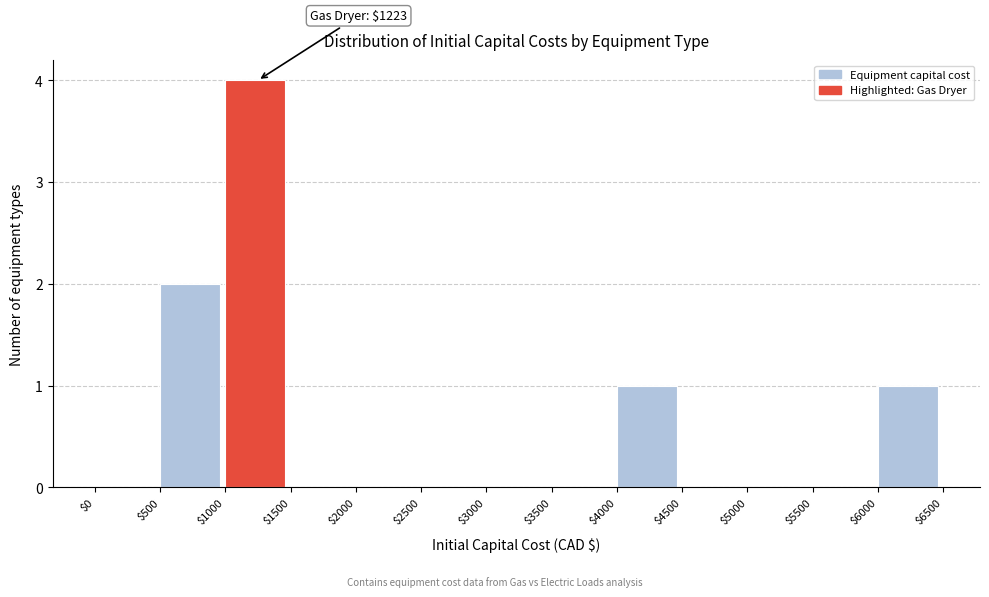

Over which range of the x-axis is the bar tallest?

$1000 to $1500